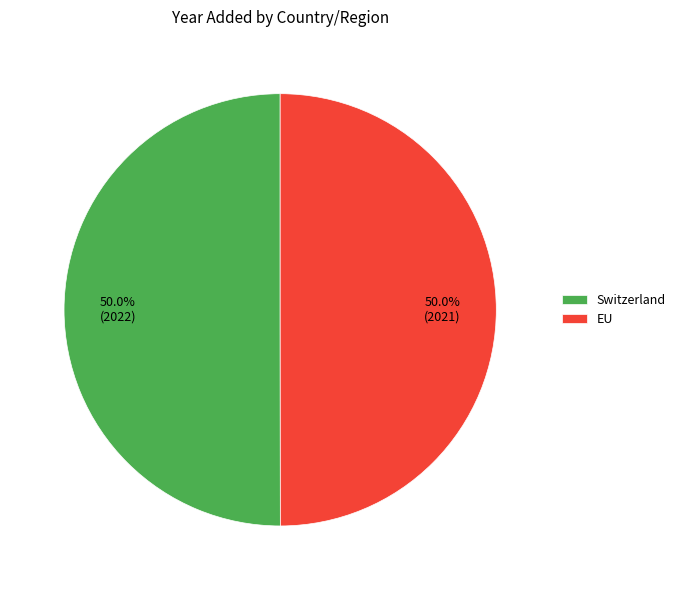

How many segments does this pie chart have?

2